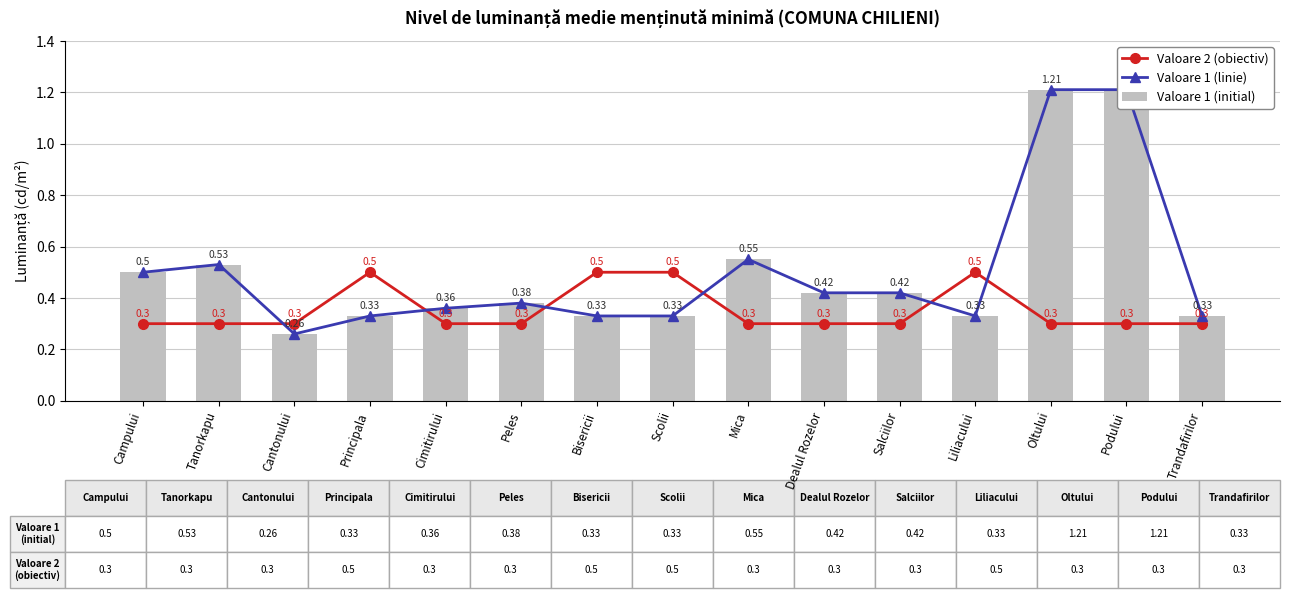

What is the total value across all series at Bisericii?

1.2